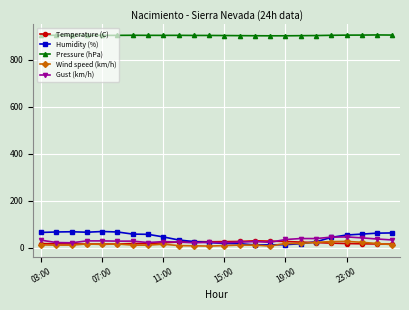

True or false: Humidity (%) has more than 0 interior local peaks.

True